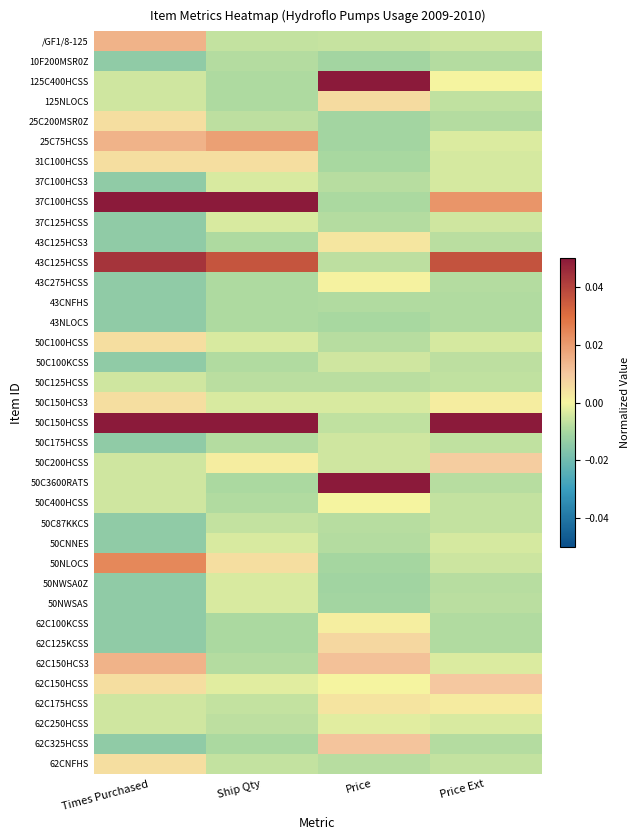

What is the greatest value displayed?

0.1